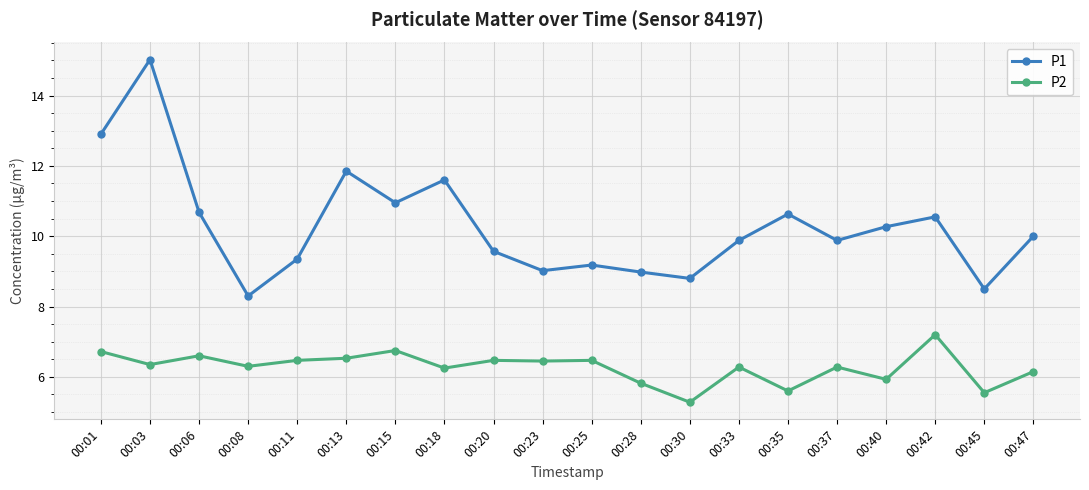

At 00:25, list the series in order from smallest to largest.

P2, P1